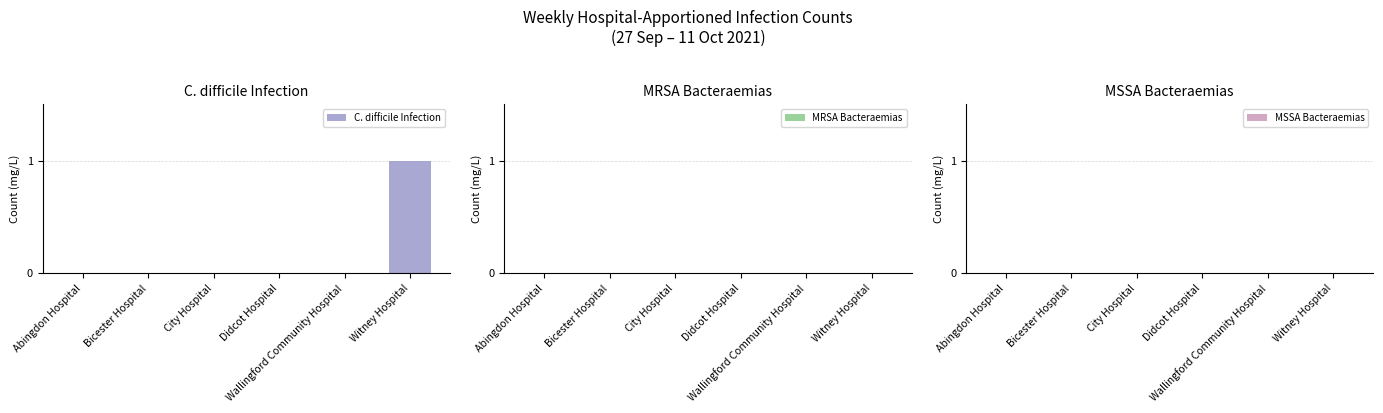

What is the maximum value shown in the chart?

1